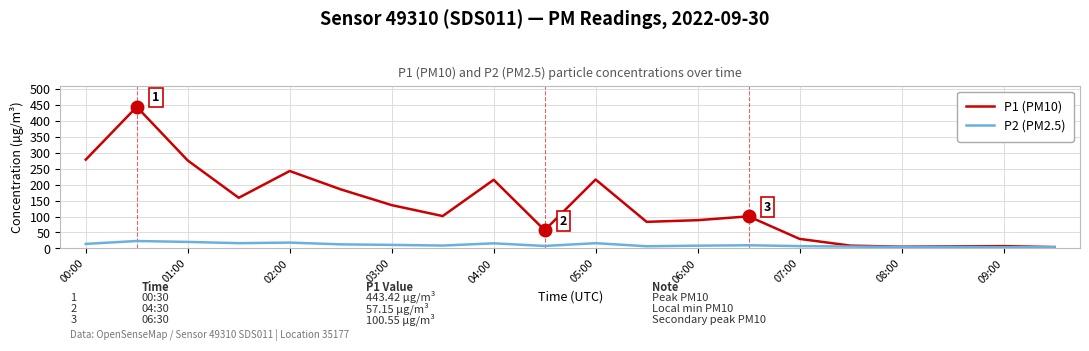

Which series has the largest range (max minus min)?

P1 (PM10)